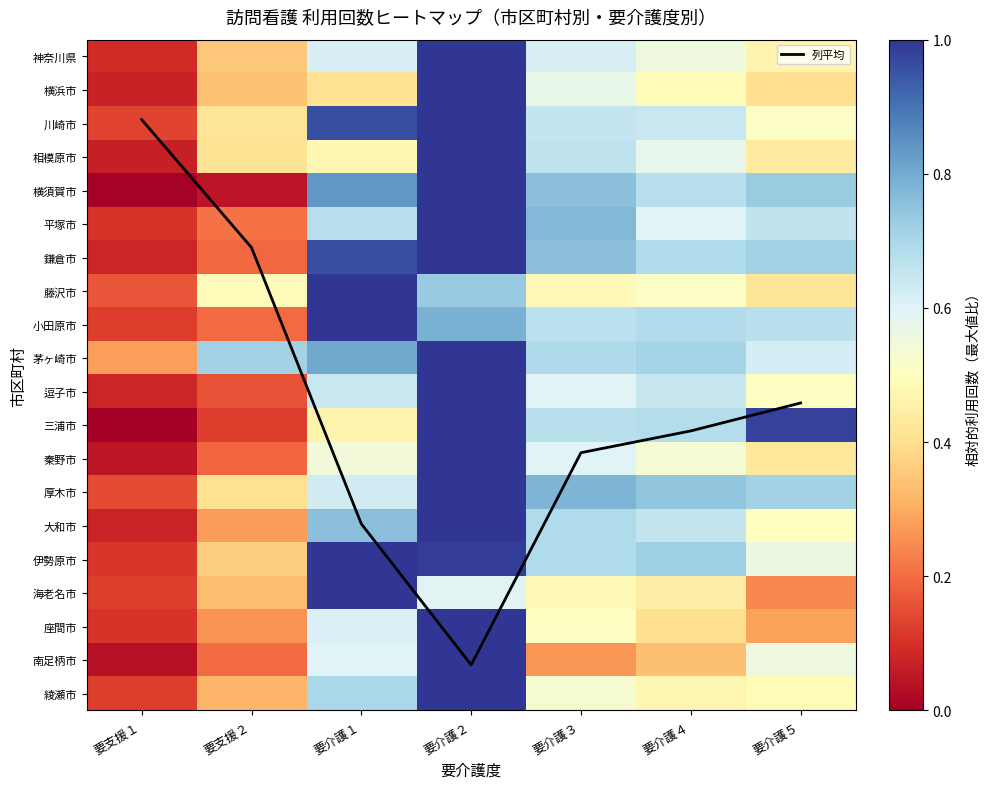

What is the total value across all series at 要支援１?

3.9